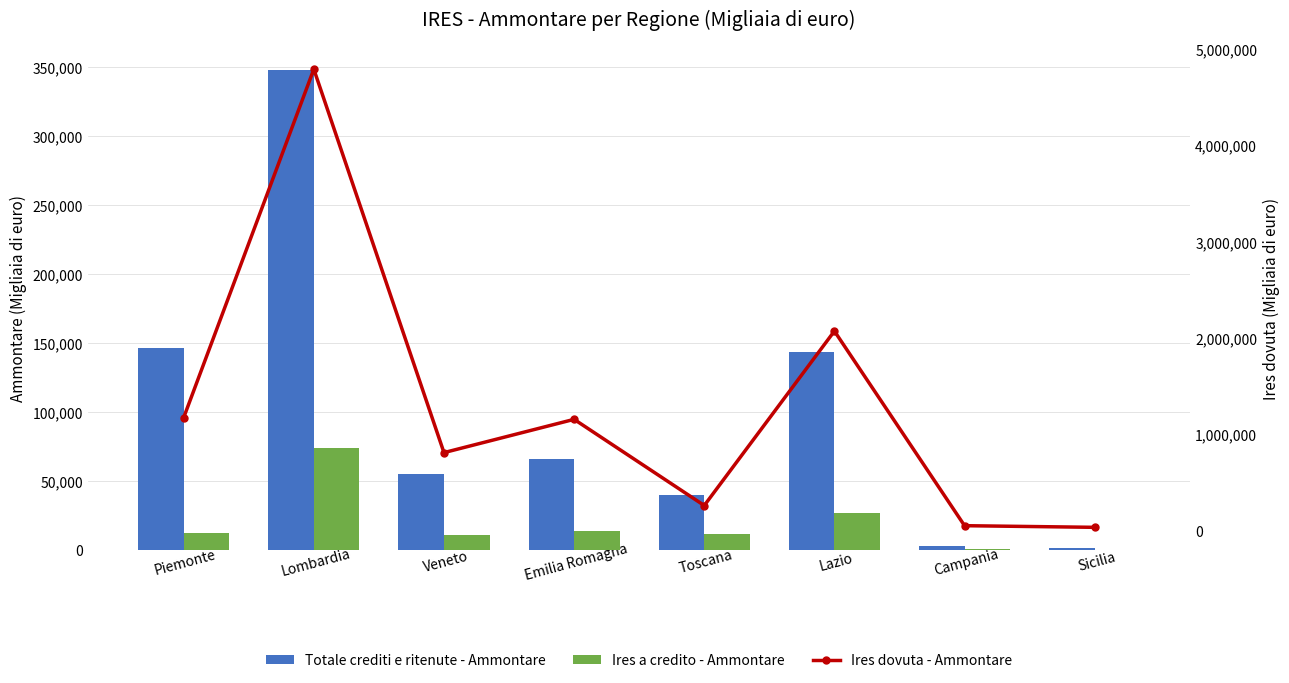

What is the sum of the Ires a credito - Ammontare values at Emilia Romagna and Lombardia?

87895